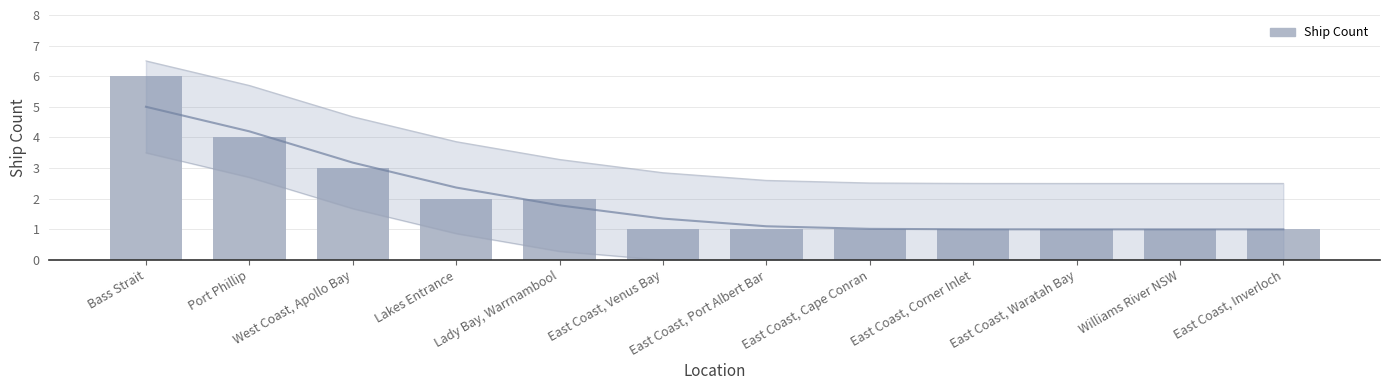

Rank the categories by value from lowest to highest.

East Coast, Venus Bay, East Coast, Port Albert Bar, East Coast, Cape Conran, East Coast, Corner Inlet, East Coast, Waratah Bay, Williams River NSW, East Coast, Inverloch, Lakes Entrance, Lady Bay, Warrnambool, West Coast, Apollo Bay, Port Phillip, Bass Strait